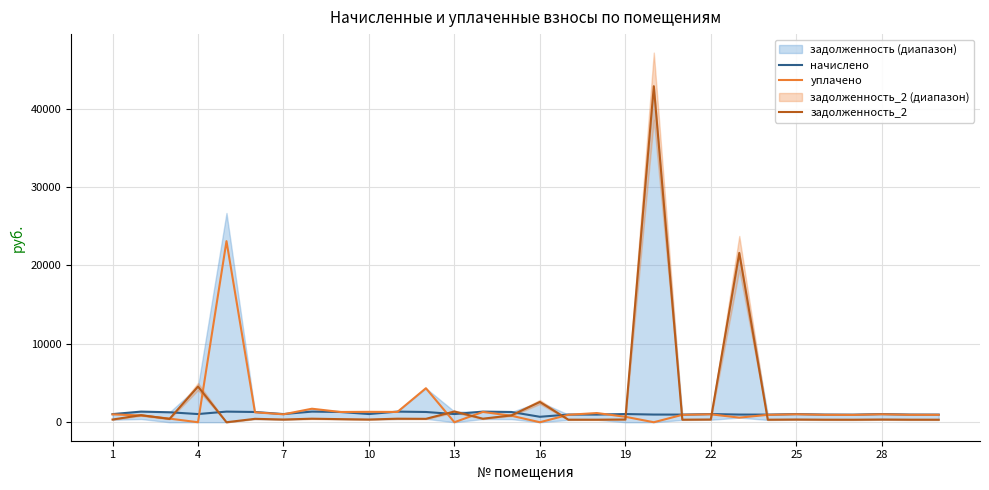

Which has a higher value, 24 or 13?

13